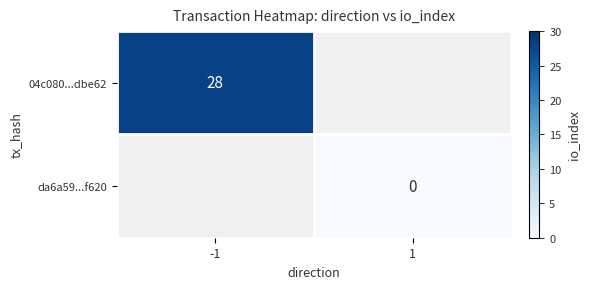

True or false: 04c080...dbe62 has a value of 28 at -1.

True